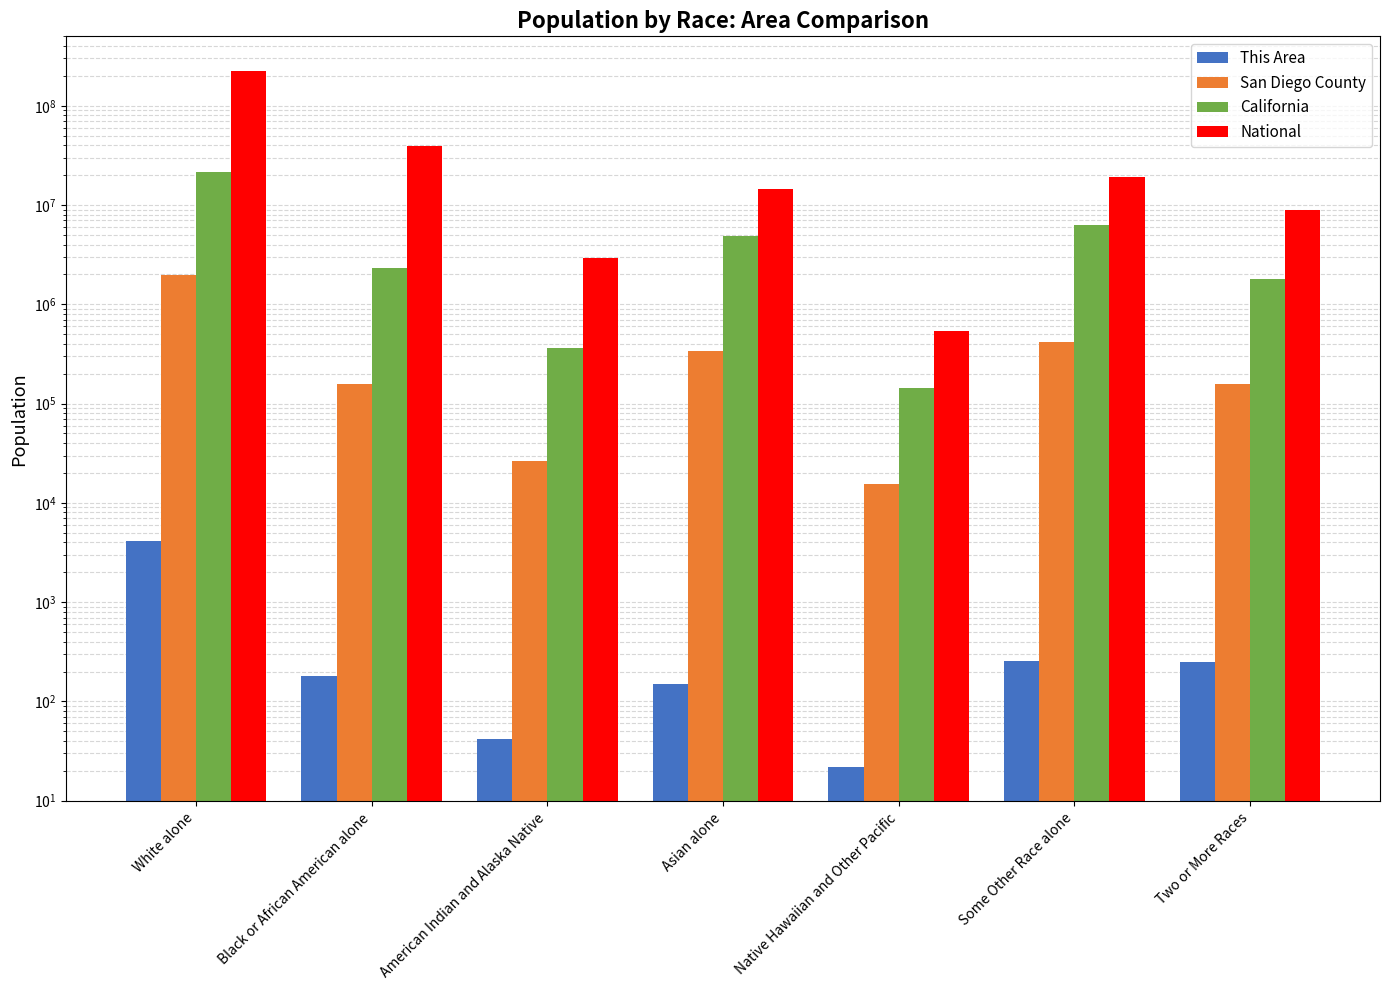

How many data points does each series have?

7